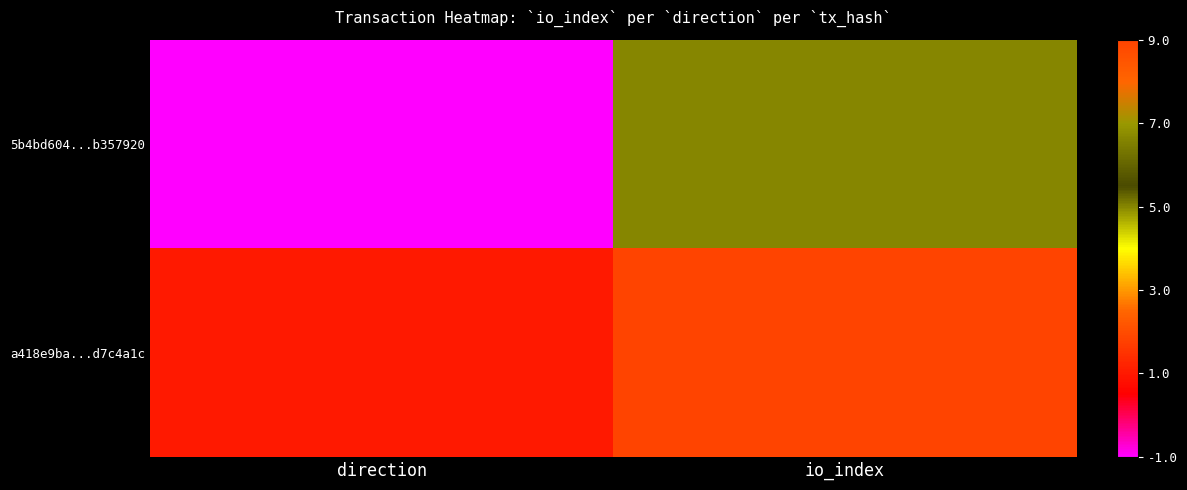

Which category has the lowest value across all series?

direction